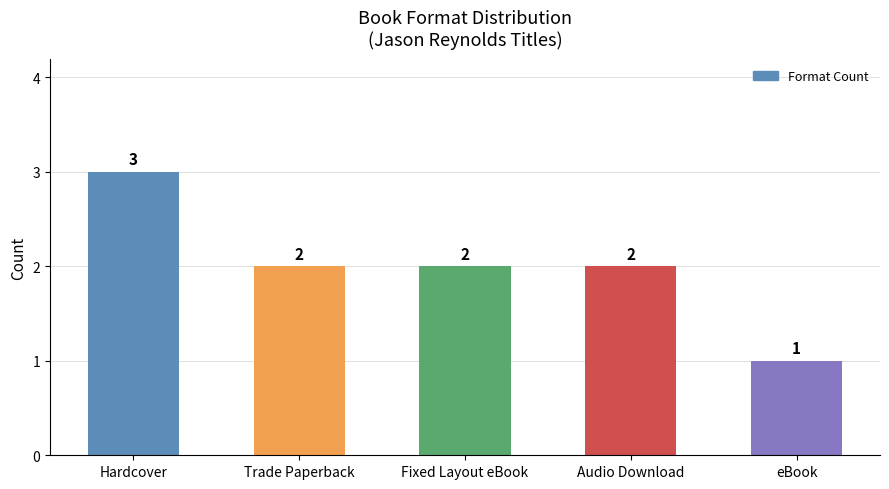

Reading left to right, extract all data points from this chart.

3	2	2	2	1